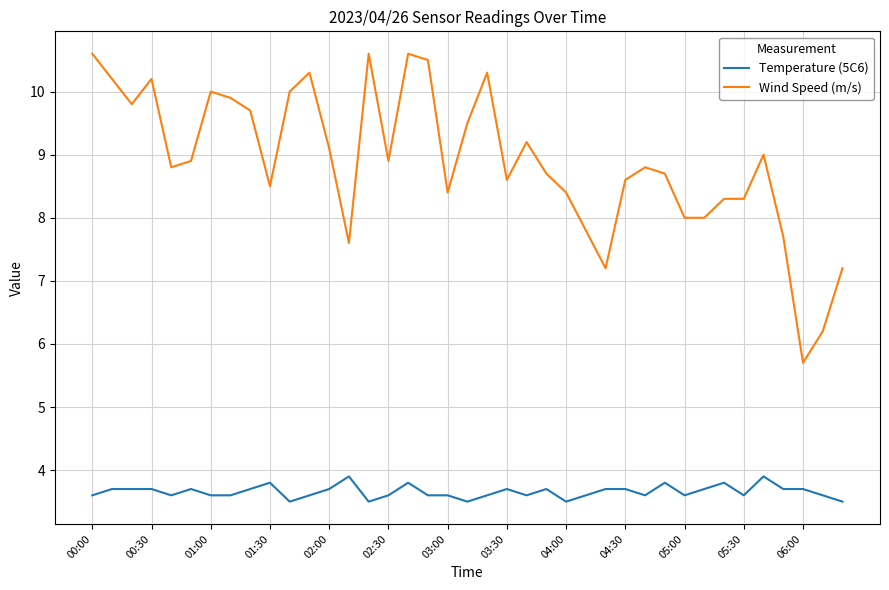

True or false: Temperature (5C6) and Wind Speed (m/s) cross at least once.

False